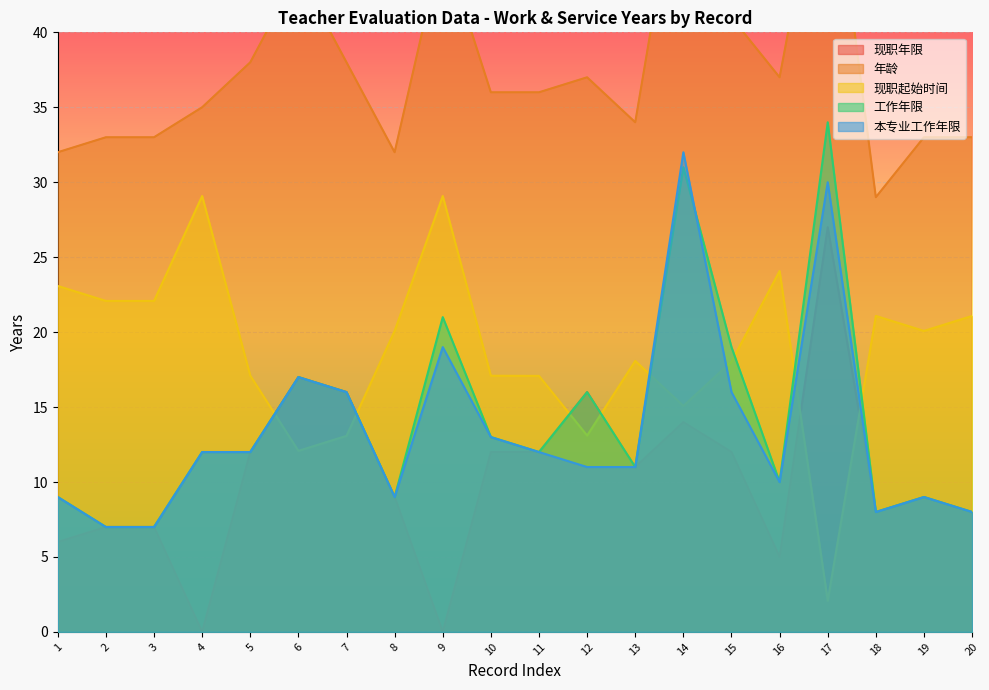

What is the highest value of the 本专业工作年限 series?

32.0